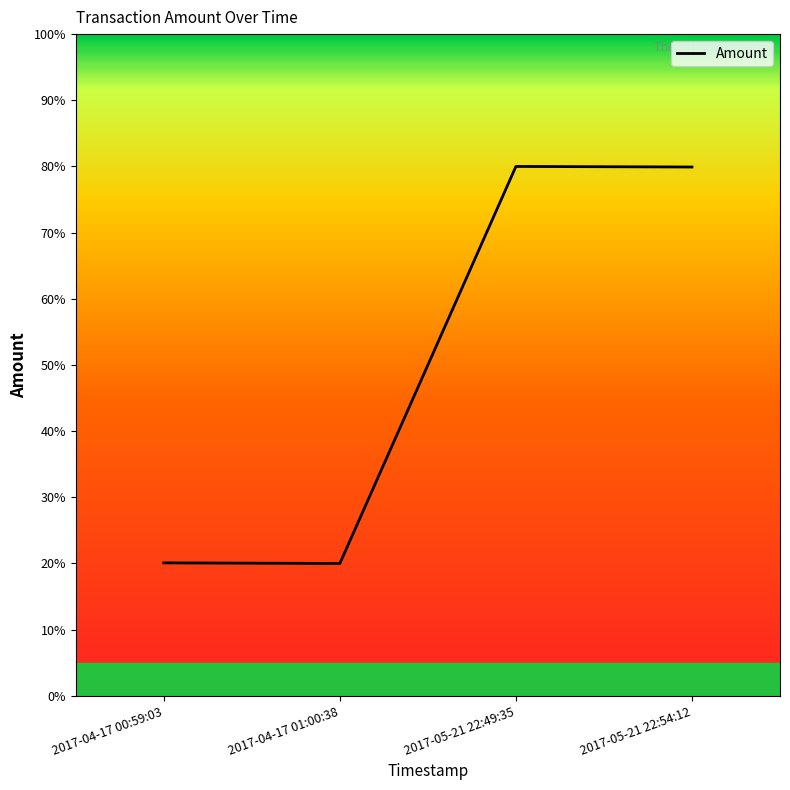

At which label does the data first exceed 79?

2017-05-21 22:49:35